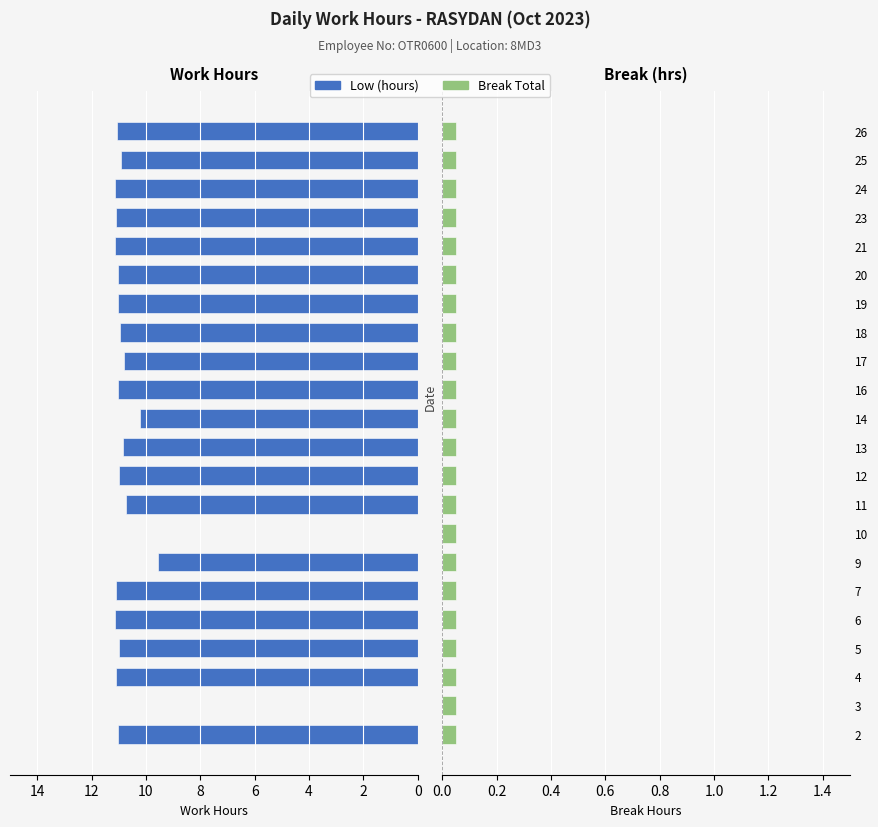

Reading left to right, extract all data points from this chart.

Low (hours): 11.0	0.0	11.1	11.0	11.1	11.1	9.6	0.0	10.7	11.0	10.9	10.2	11.0	10.8	11.0	11.0	11.0	11.1	11.1	11.1	10.9	11.1
Break Total: 0.7	0.7	0.7	0.7	0.7	0.7	0.7	0.7	0.7	0.7	0.7	0.7	0.7	0.7	0.7	0.7	0.7	0.7	0.7	0.7	0.7	0.7